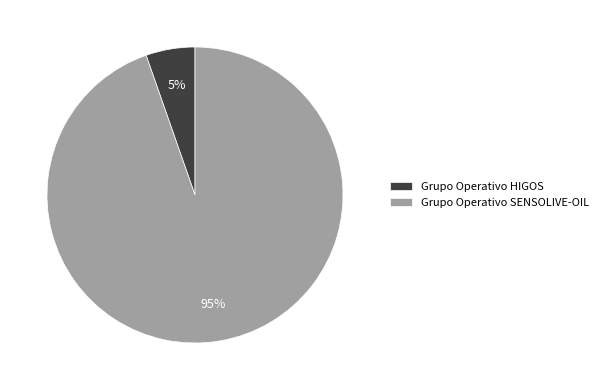

Which slice is the smallest?

Grupo Operativo HIGOS